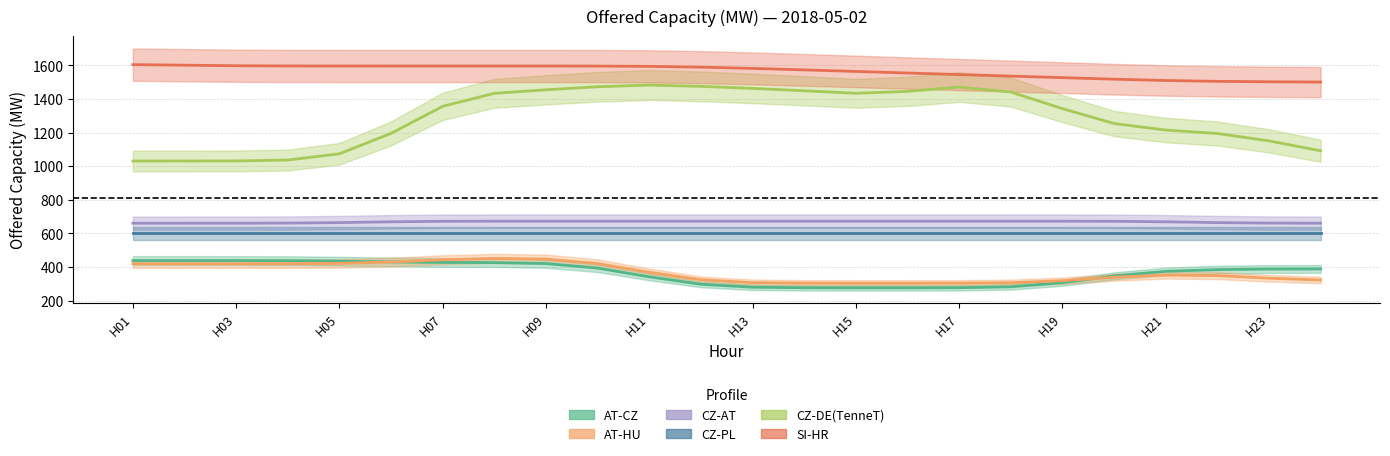

Reading right to left, what are all the values shown in this chart?

AT-CZ: 388.9	388.3	384.9	374.8	347.6	307.1	282.9	277.5	277.0	277.0	277.2	280.4	297.9	342.0	394.0	420.9	426.6	427.7	430.6	435.4	438.3	438.9	439.0	439.0
AT-HU: 323.0	333.8	349.5	352.7	339.6	319.1	306.9	304.2	304.0	304.0	304.2	307.4	324.9	369.0	421.0	447.8	451.5	443.8	430.2	422.0	420.2	420.0	420.0	420.0
CZ-AT: 661.1	661.7	664.6	669.4	672.3	672.9	673.0	673.0	673.0	673.0	673.0	673.0	673.0	673.0	673.0	673.0	672.9	672.3	669.4	664.6	661.7	661.1	661.0	661.0
CZ-PL: 600.0	600.0	600.0	600.0	600.0	600.0	600.0	600.0	600.0	600.0	600.0	600.0	600.0	600.0	600.0	600.0	600.0	600.0	600.0	600.0	600.0	600.0	600.0	600.0
CZ-DE(TenneT): 1091.7	1150.8	1194.5	1215.1	1254.0	1342.5	1441.2	1471.0	1445.1	1433.9	1448.7	1462.8	1474.9	1482.7	1472.6	1454.6	1433.5	1356.3	1195.4	1074.0	1036.6	1031.3	1031.0	1031.0
SI-HR: 1500.5	1502.2	1504.8	1509.8	1517.6	1526.7	1535.9	1545.1	1554.3	1563.7	1572.9	1581.7	1589.2	1593.9	1595.7	1596.0	1596.0	1596.0	1596.0	1596.0	1596.3	1597.6	1600.9	1604.2